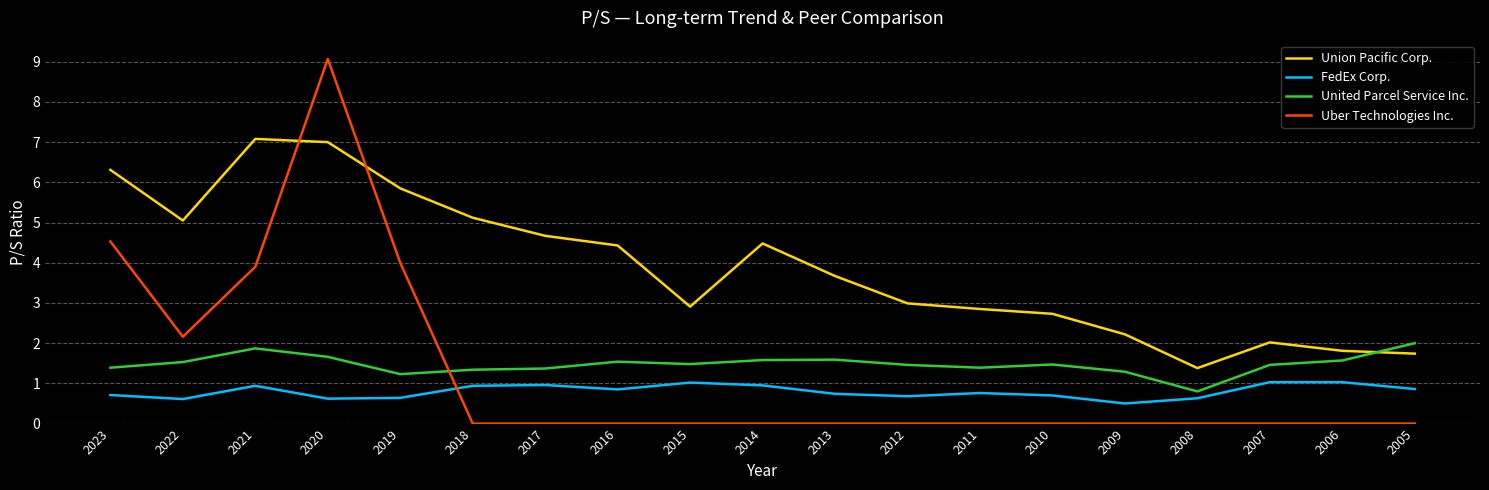

What is the highest value of the United Parcel Service Inc. series?

2.0